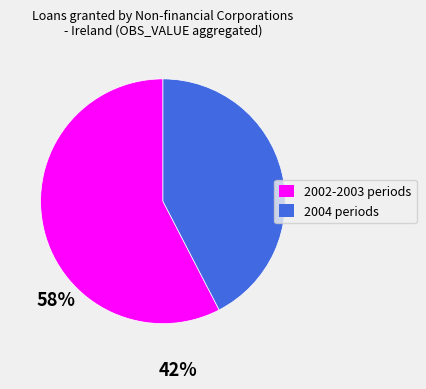

Does any single category account for the majority?

Yes